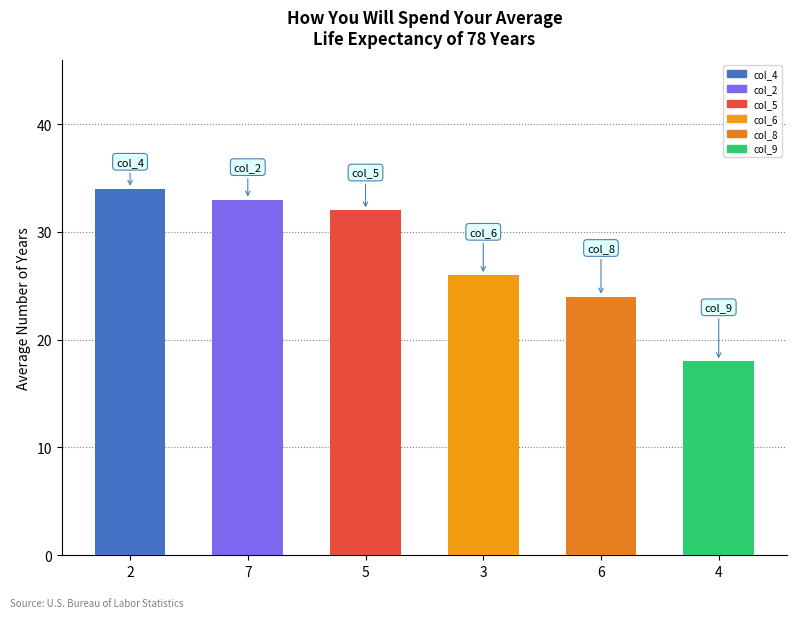

What is the approximate value at 7?

33